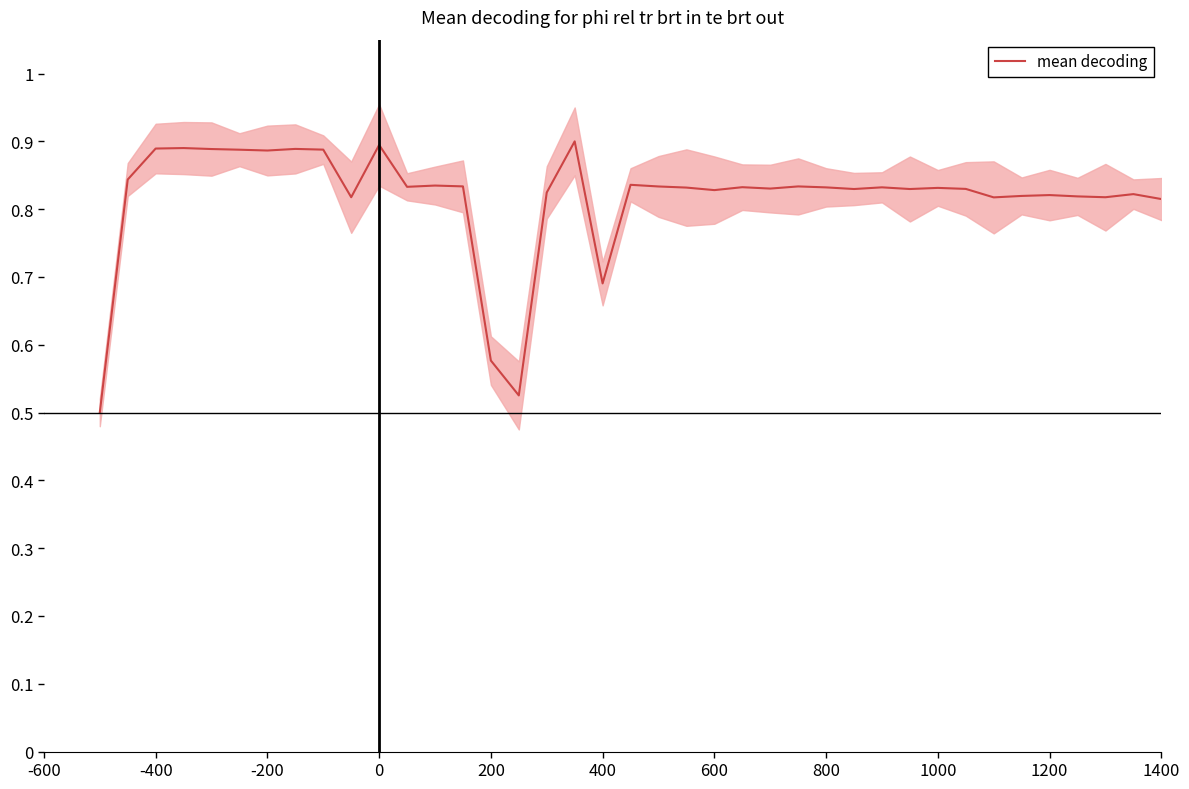

The chart shows a value of 0.2 at 16. True or false?

False